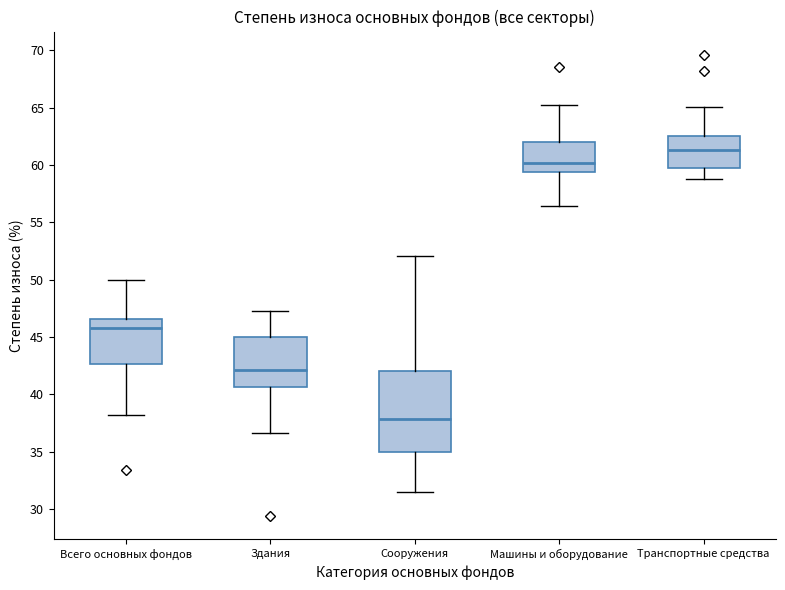

Which box's median line is the highest?

Транспортные средства